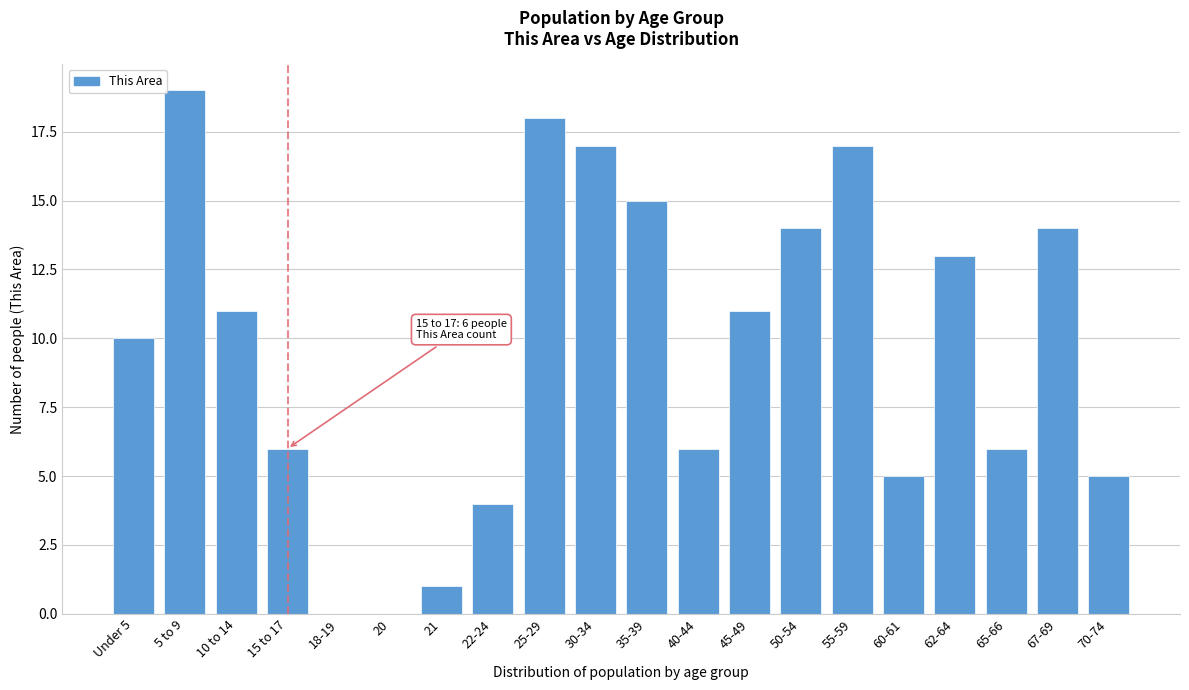

Reading left to right, what are all the values shown in this chart?

Under 5=10	5 to 9=19	10 to 14=11	15 to 17=6	18-19=0	20=0	21=1	22-24=4	25-29=18	30-34=17	35-39=15	40-44=6	45-49=11	50-54=14	55-59=17	60-61=5	62-64=13	65-66=6	67-69=14	70-74=5